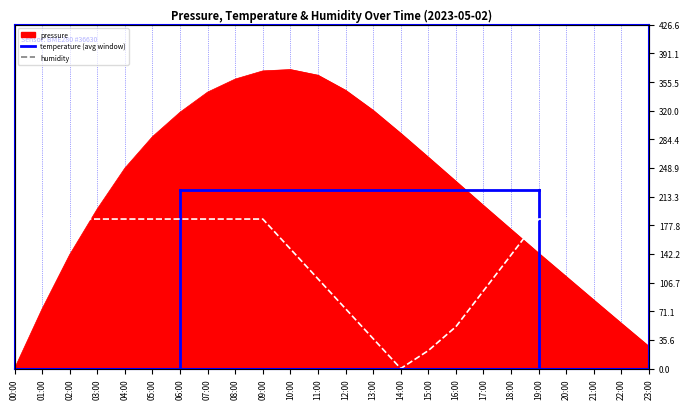

What is the difference between the maximum and minimum values in the humidity series?

41.8